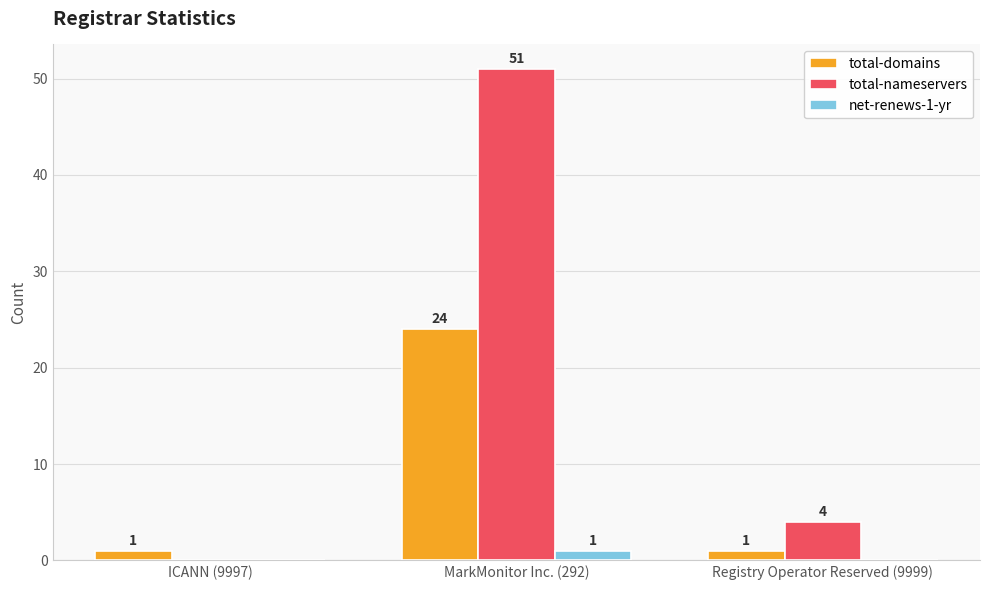

Count the number of categories in the chart.

3